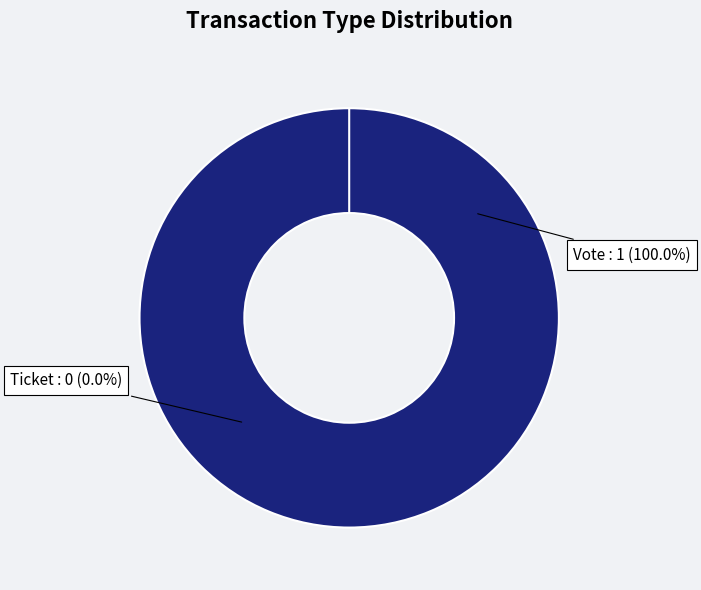

The Ticket slice represents 0% of the pie. True or false?

True